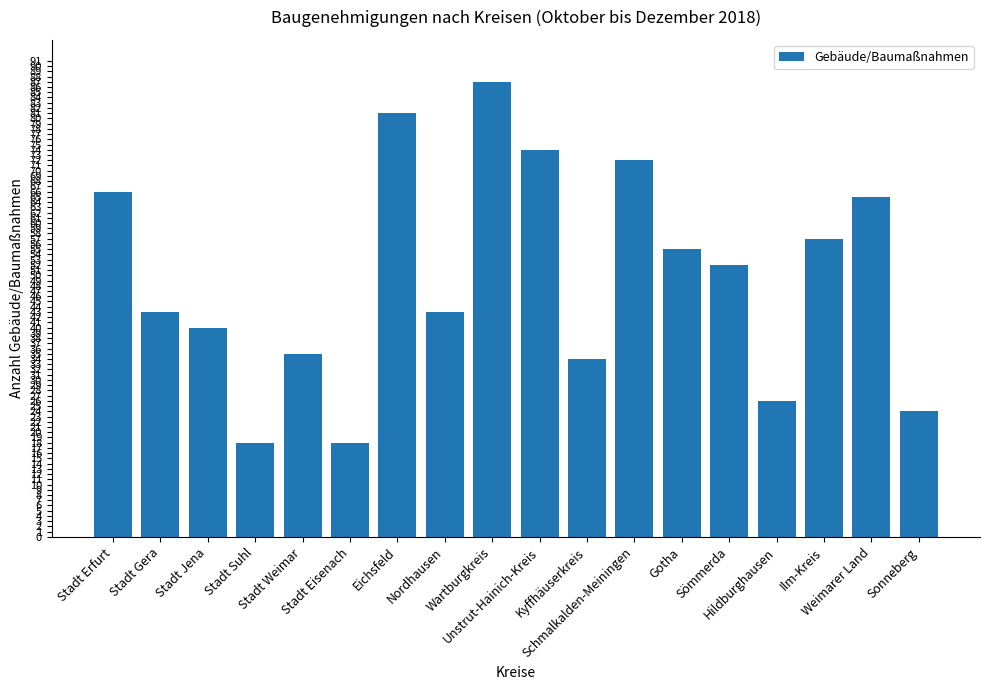

Reading right to left, list all the values displayed in this chart.

24	65	57	26	52	55	72	34	74	87	43	81	18	35	18	40	43	66